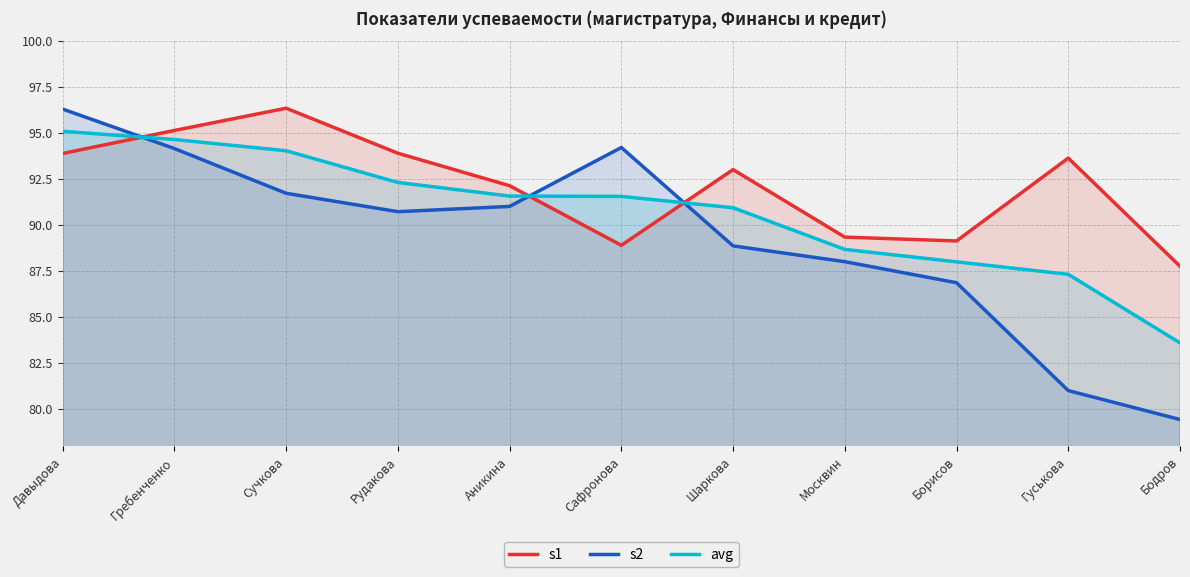

Is it true that s2 equals 86.9 at Борисов?

True